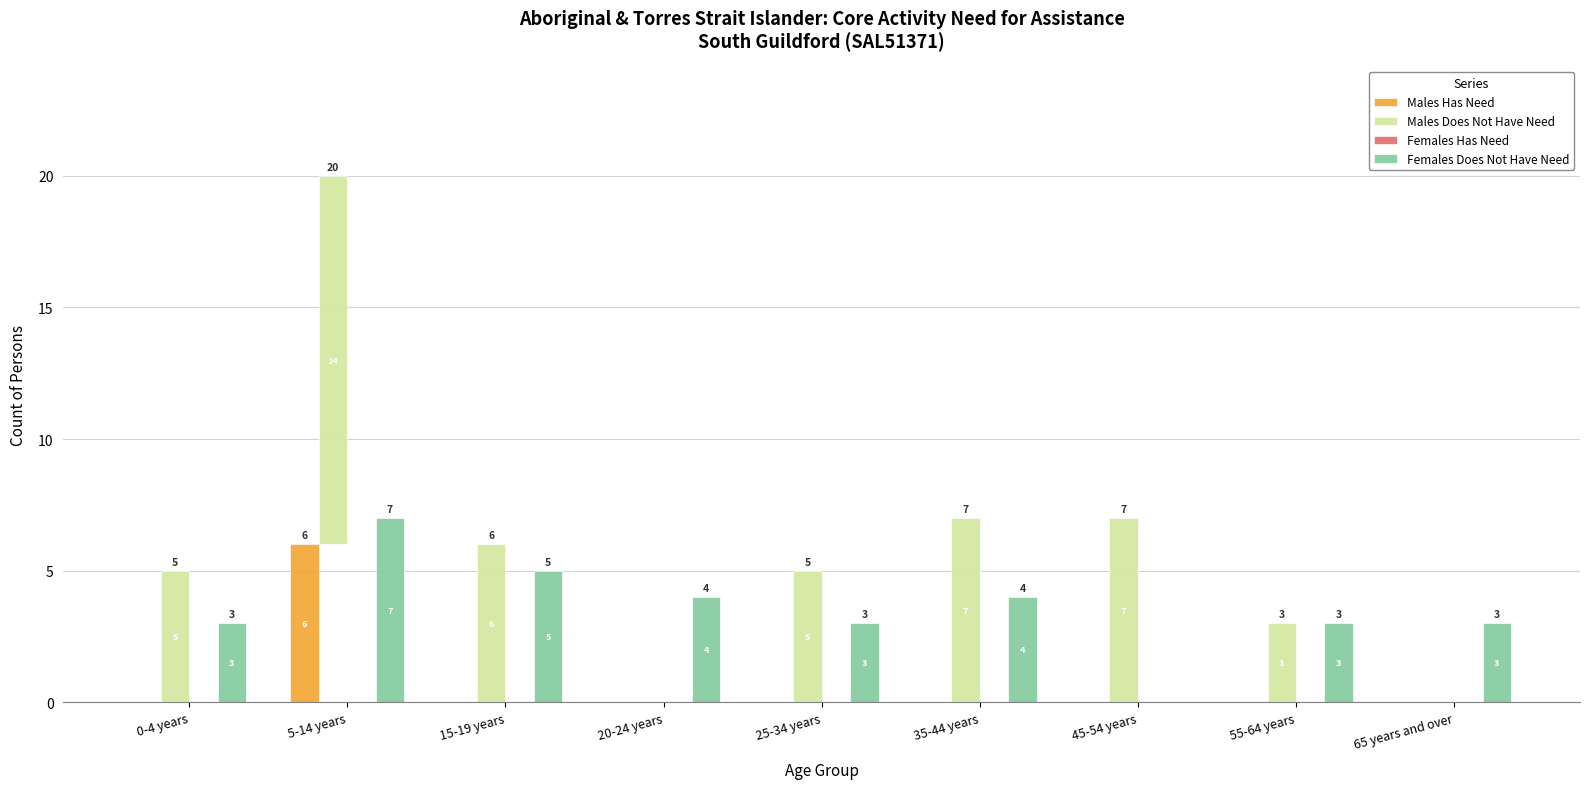

What are all the series names shown in the legend?

Males Has Need, Males Does Not Have Need, Females Has Need, Females Does Not Have Need